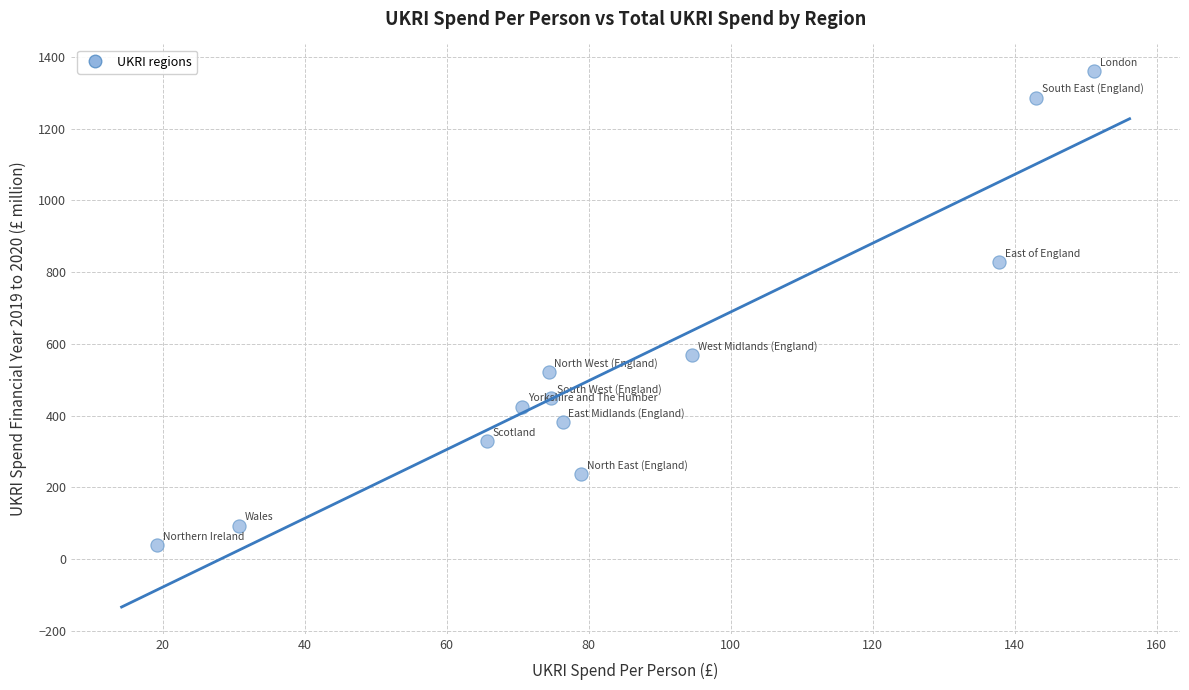

What is the average X value?

84.8